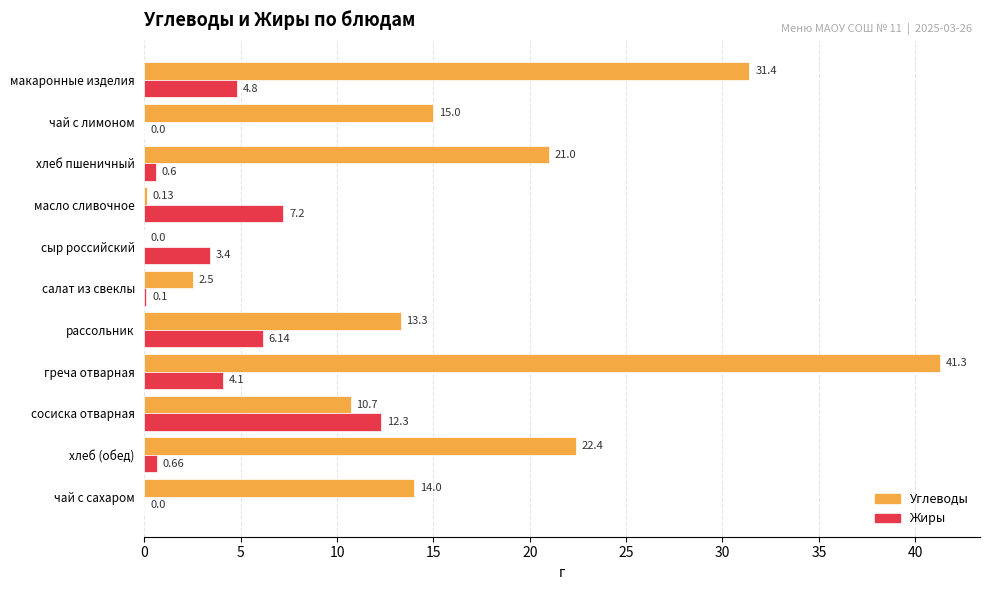

At which category is the sum across all series the highest?

греча отварная